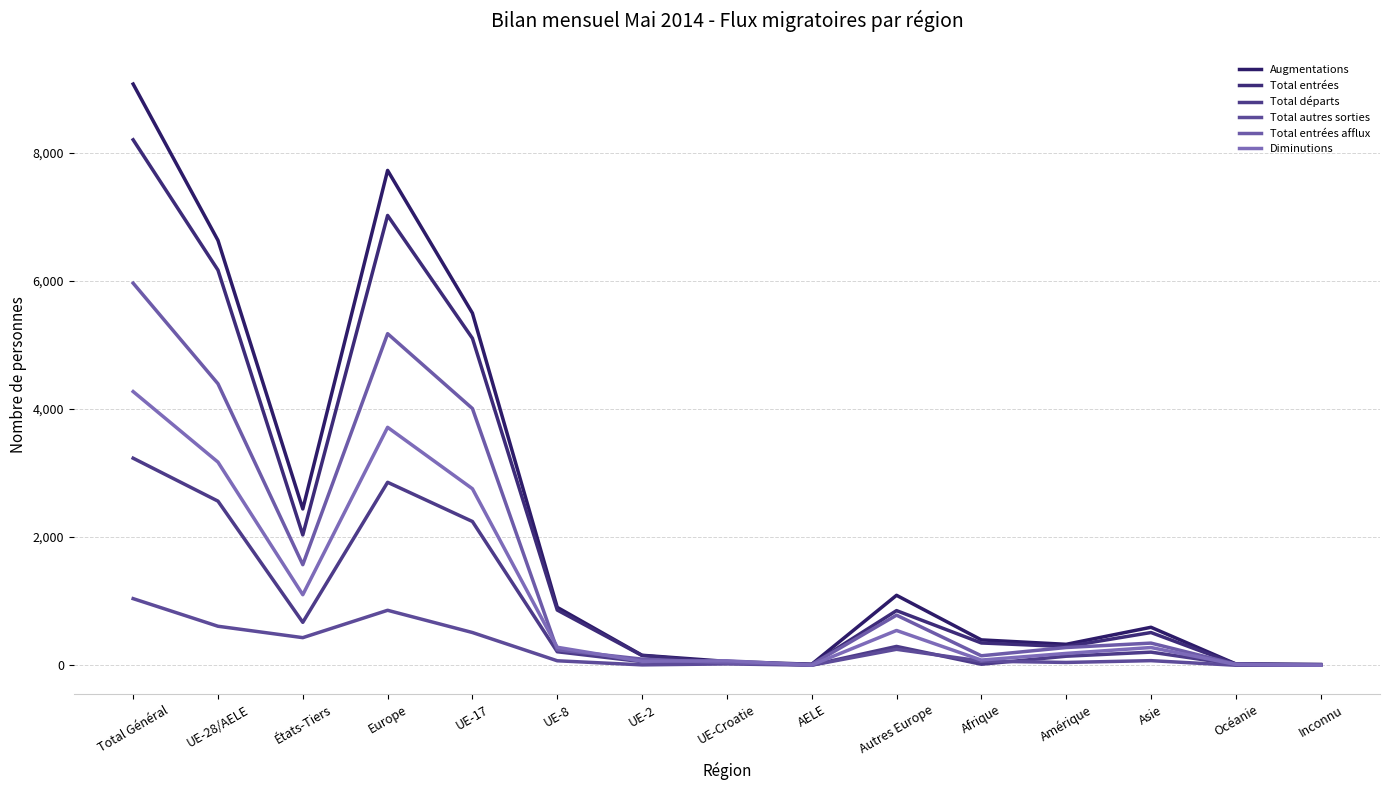

What is the difference between the second highest and minimum values in the Total départs series?

2855